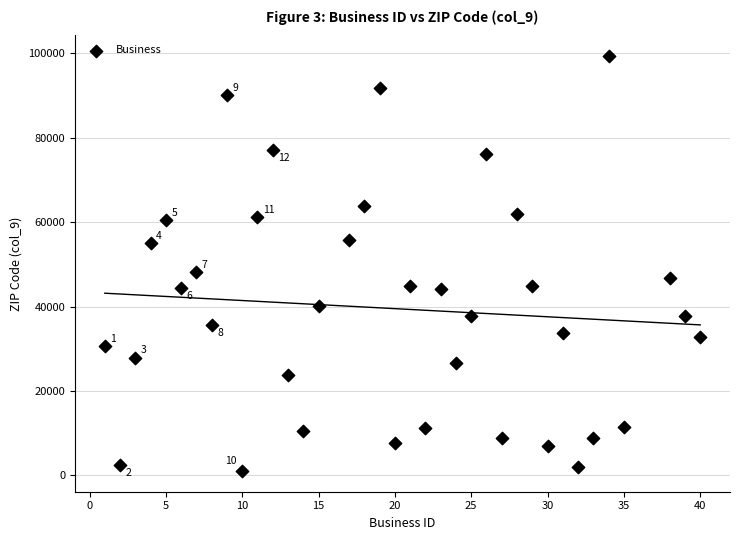

What Y value in the scatter plot is closest to 50164?

48091